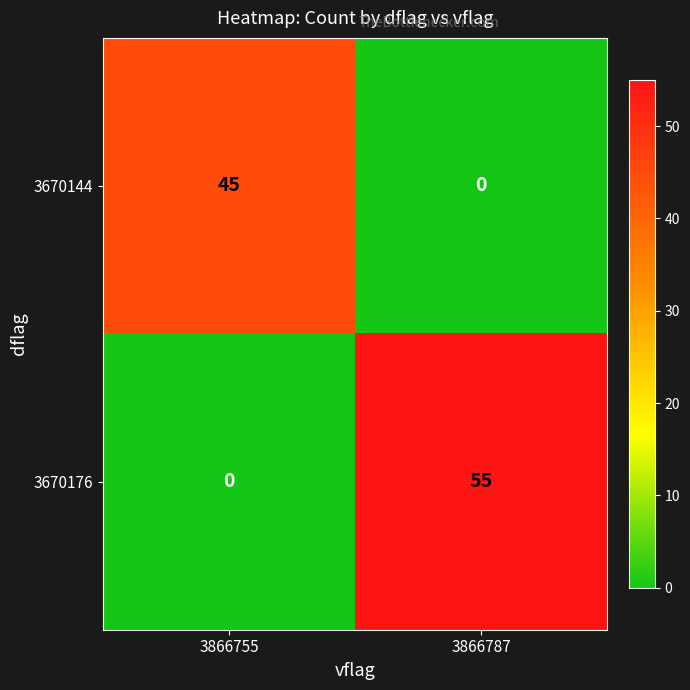

At which category is the sum across all series the highest?

3866787